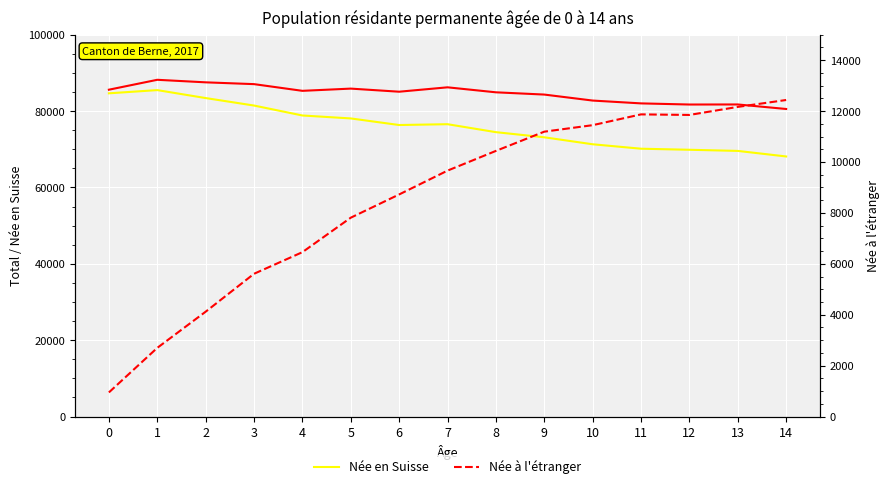

At which category is the sum across all series the highest?

1